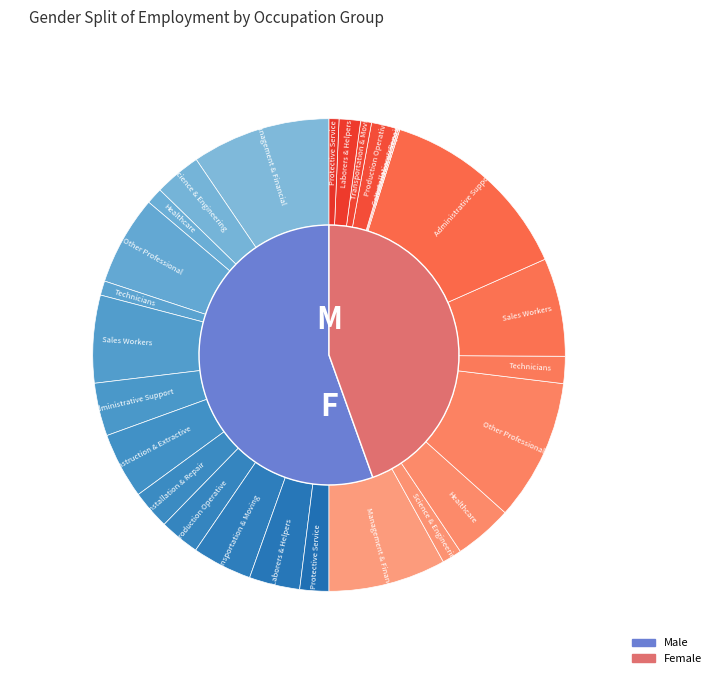

What percentage is the Other Professional slice, to the nearest percent?

19%